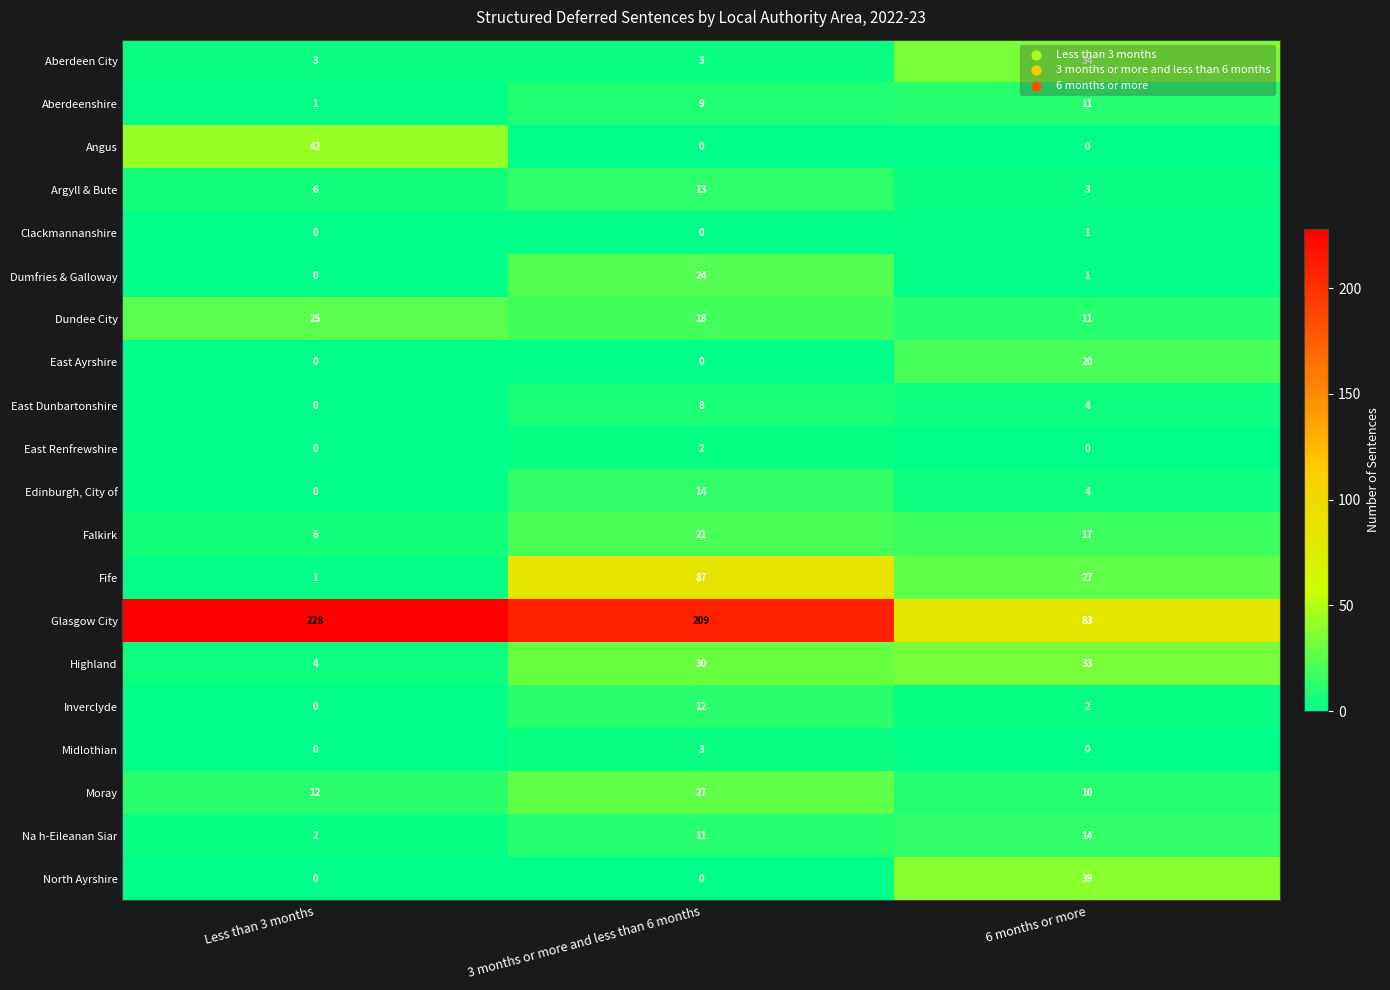

How many distinct data groups are displayed?

20